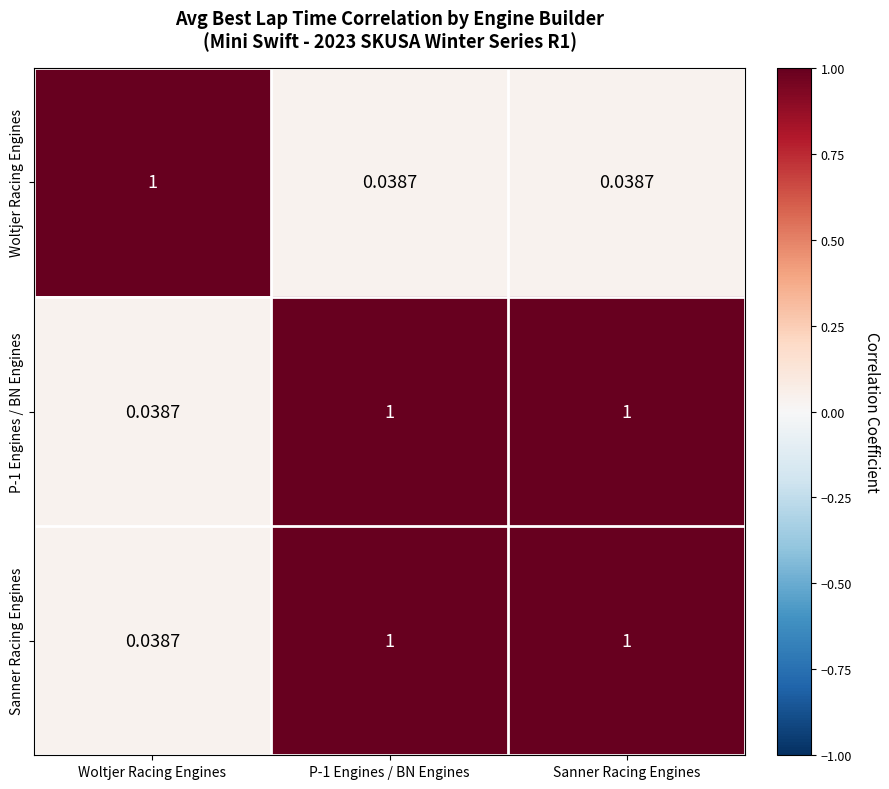

At which label does P-1 Engines / BN Engines reach its minimum?

Woltjer Racing Engines